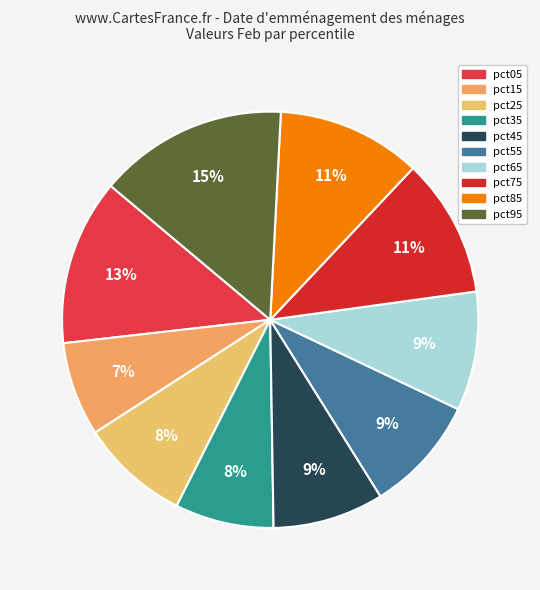

How many slices are in this pie chart?

10